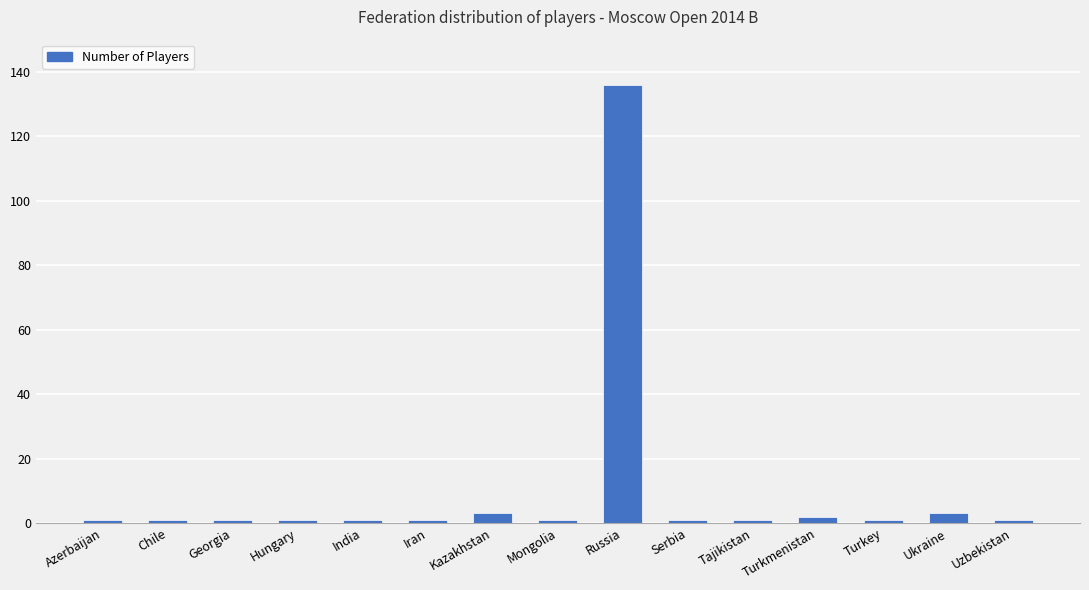

What is the sum of the values at India and Russia?

137